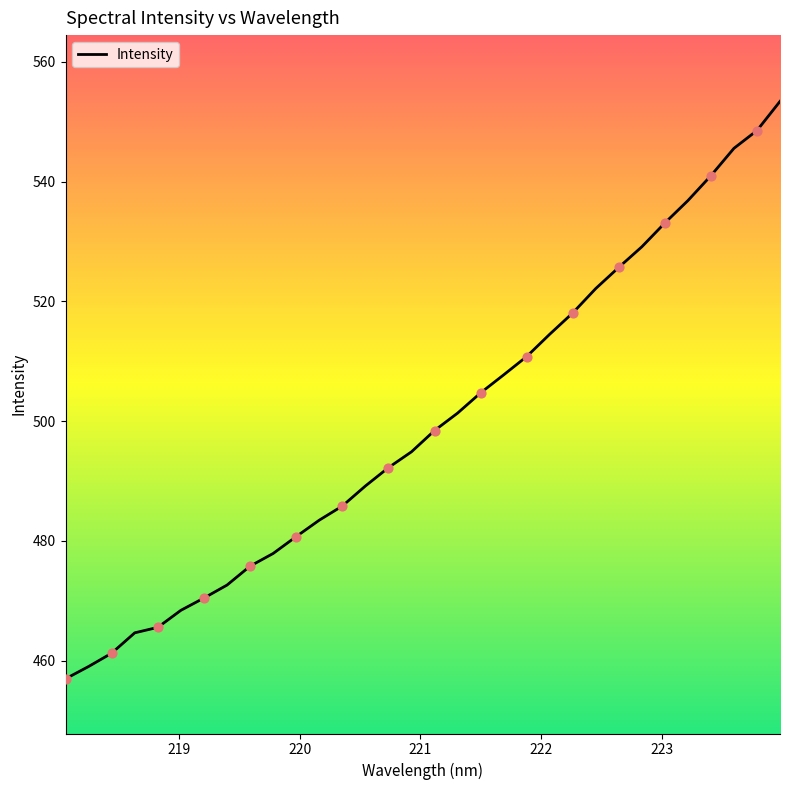

What is the greatest value displayed?

553.4